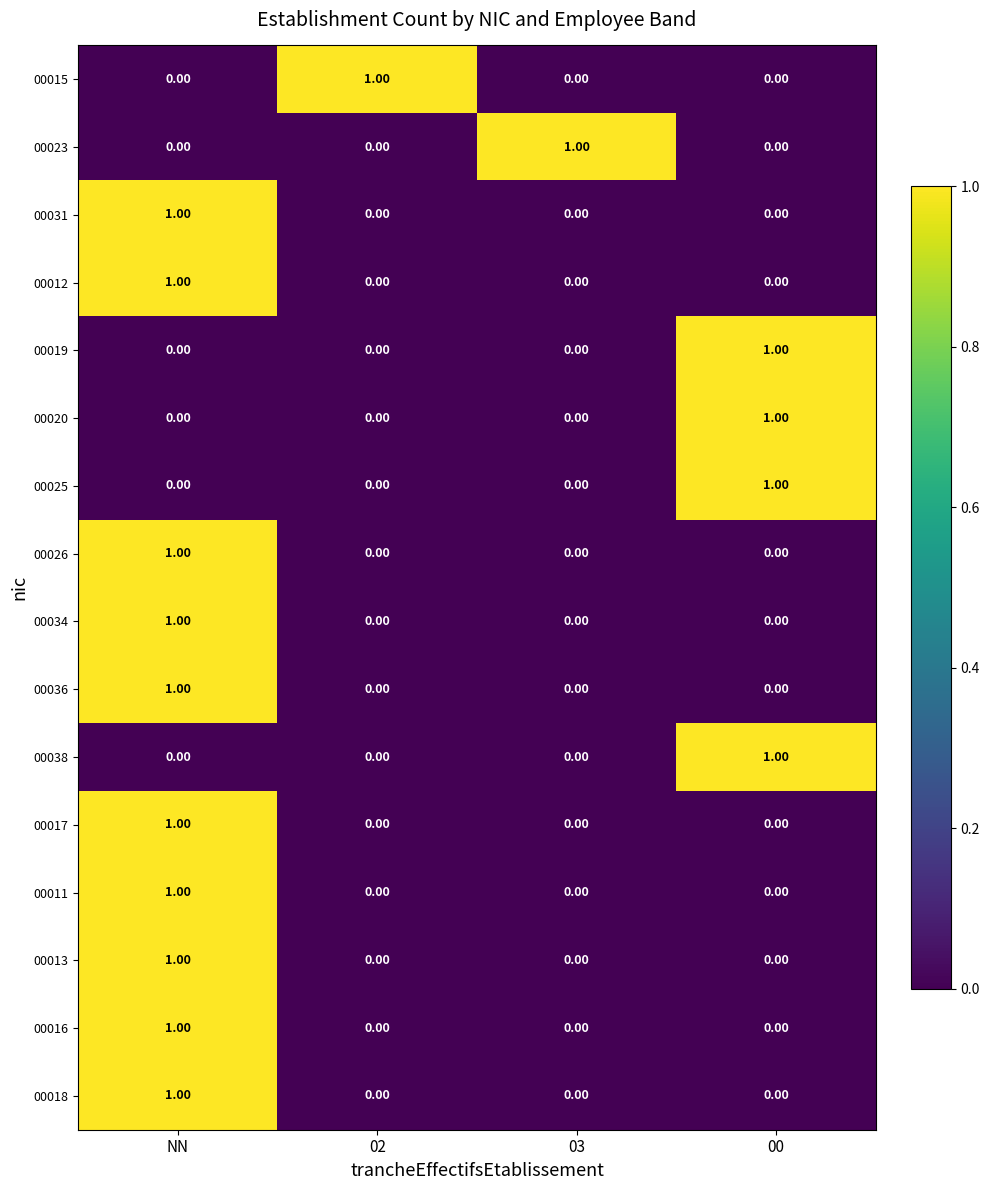

At how many categories does at least one series exceed 0?

4